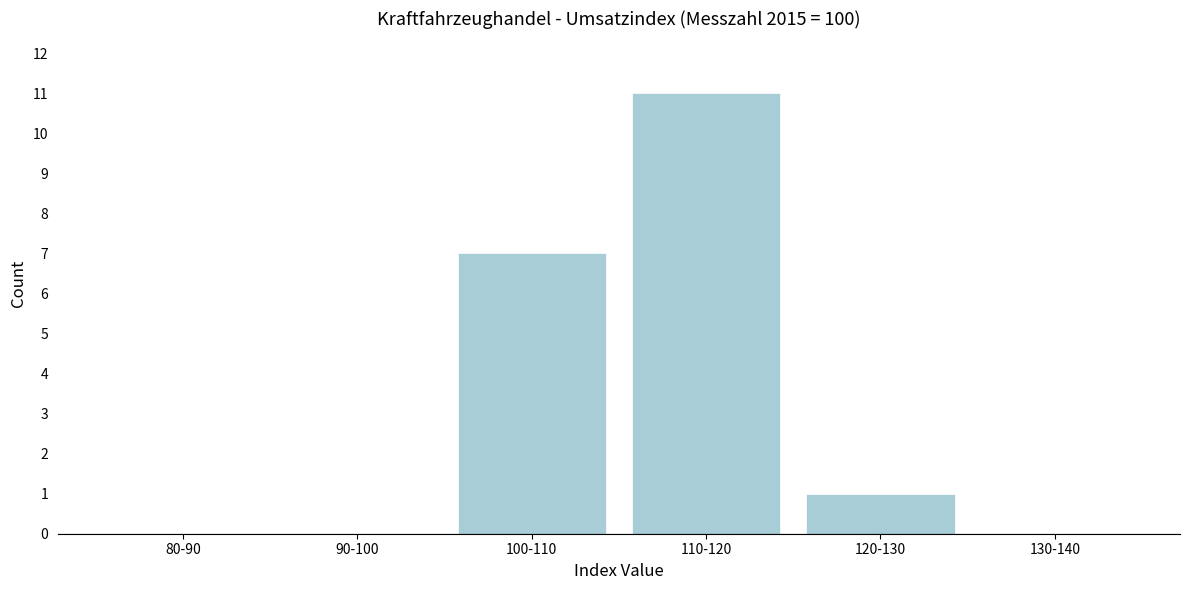

Reading right to left, extract all data points from this chart.

130-140=0	120-130=1	110-120=11	100-110=7	90-100=0	80-90=0